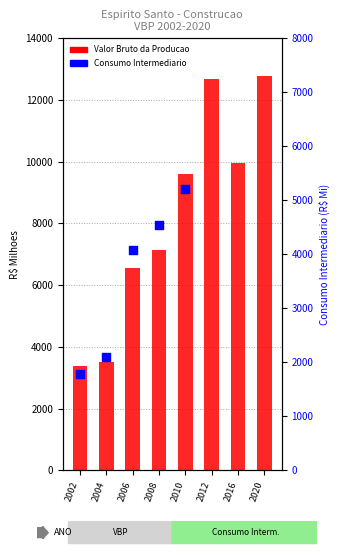

What are all the series names shown in the legend?

Valor Bruto da Producao, Consumo Intermediario